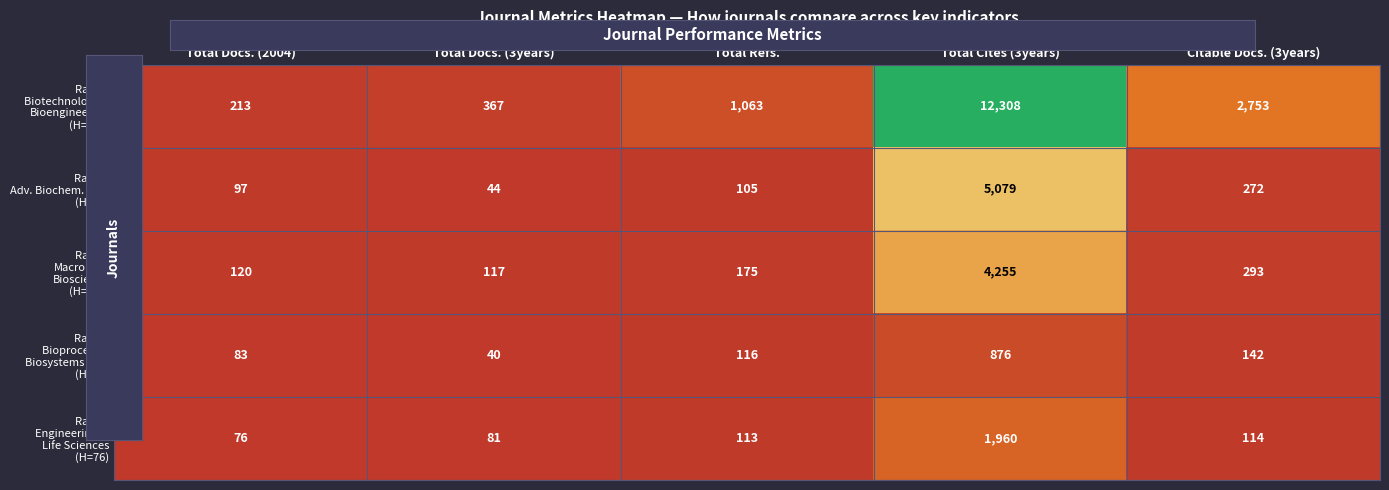

What is the minimum value shown in the chart?

40